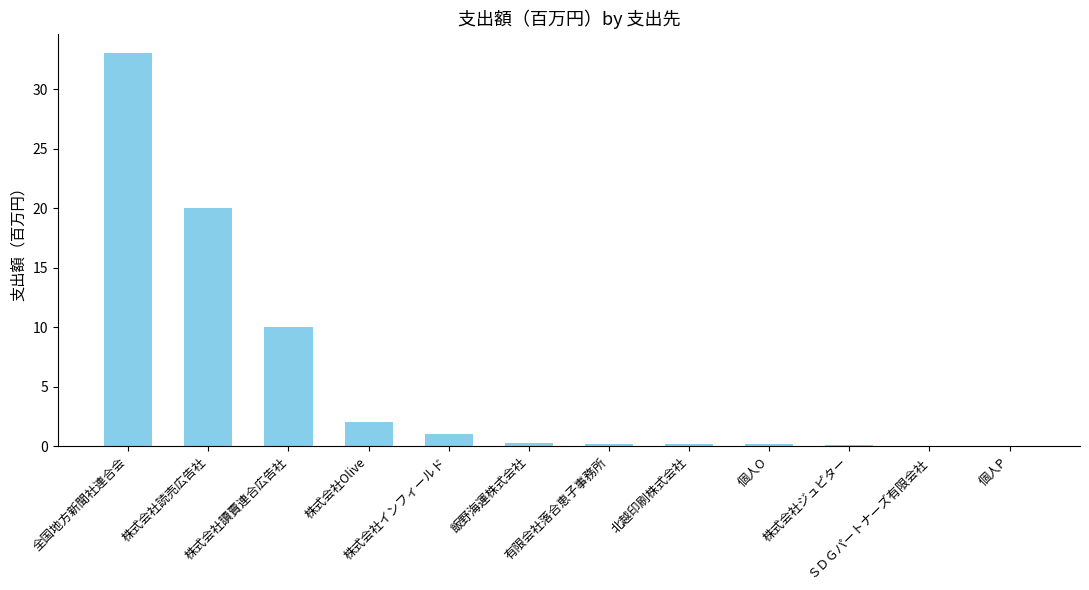

Count the number of data series in this chart.

1